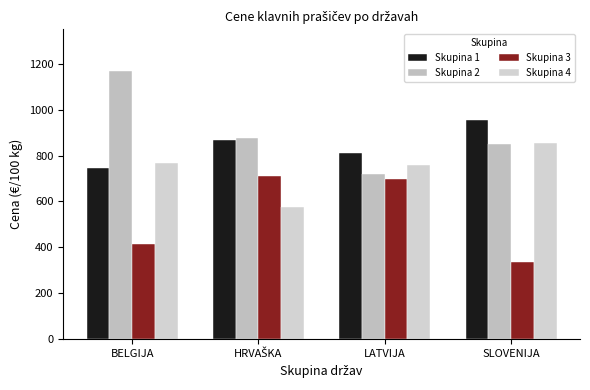

Is it true that Skupina 2 equals 719.0 at LATVIJA?

True